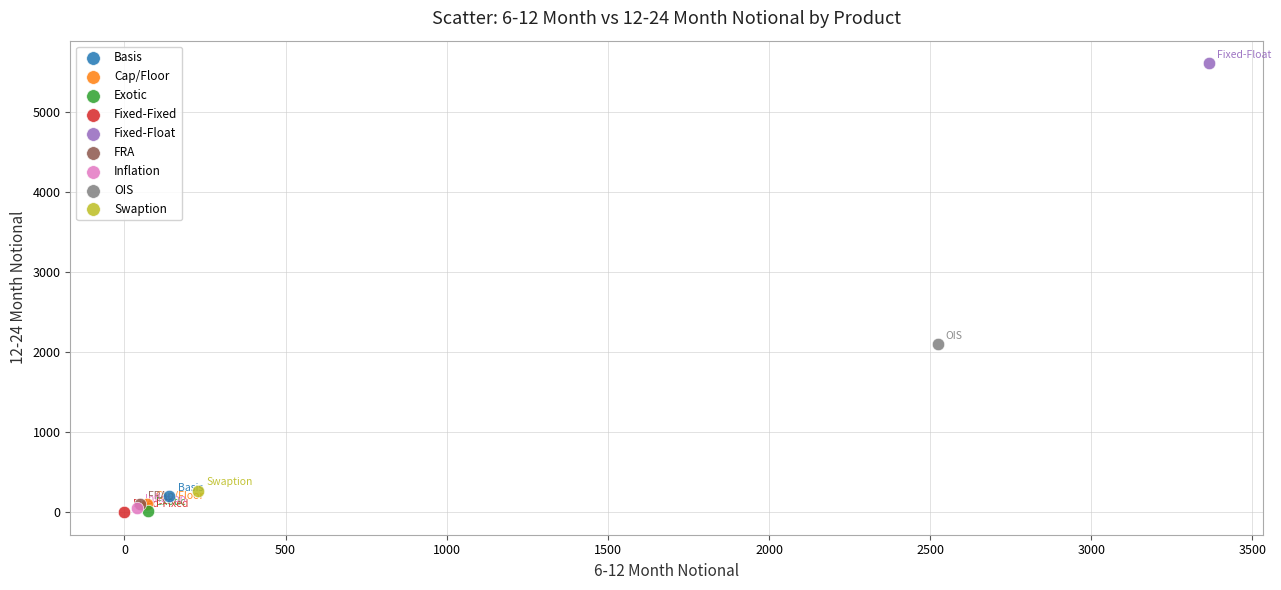

What are all the series names shown in the legend?

Basis, Cap/Floor, Exotic, Fixed-Fixed, Fixed-Float, FRA, Inflation, OIS, Swaption